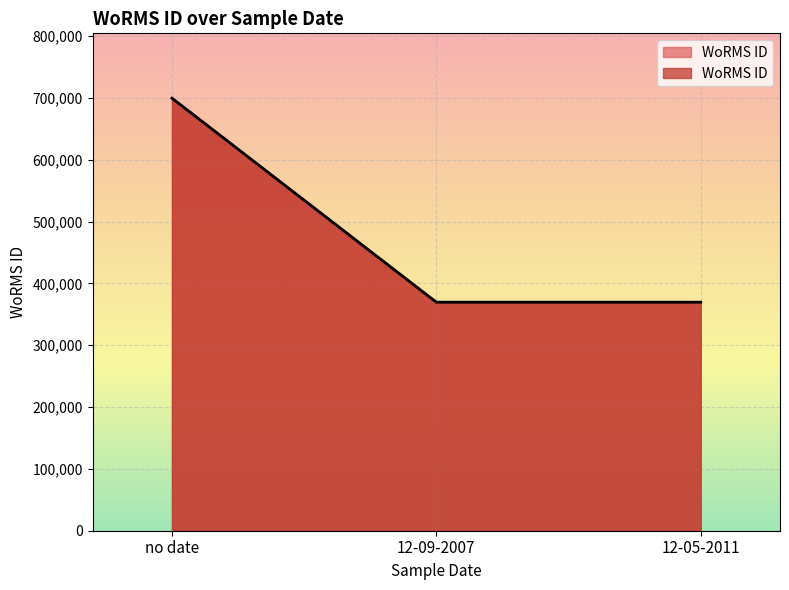

How many distinct data groups are displayed?

1